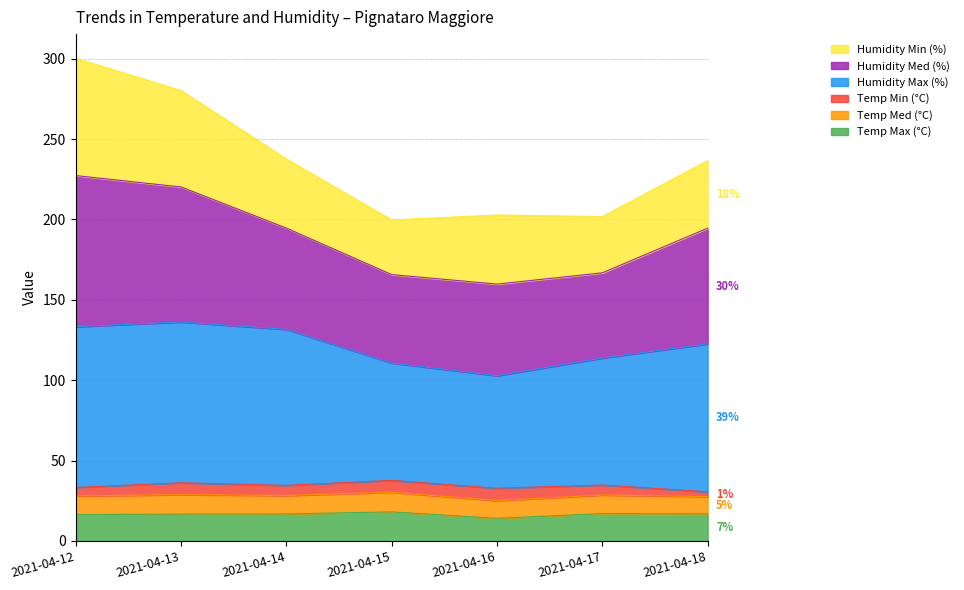

What is the difference between the Temp Max (°C) values at 2021-04-17 and 2021-04-12?

0.6